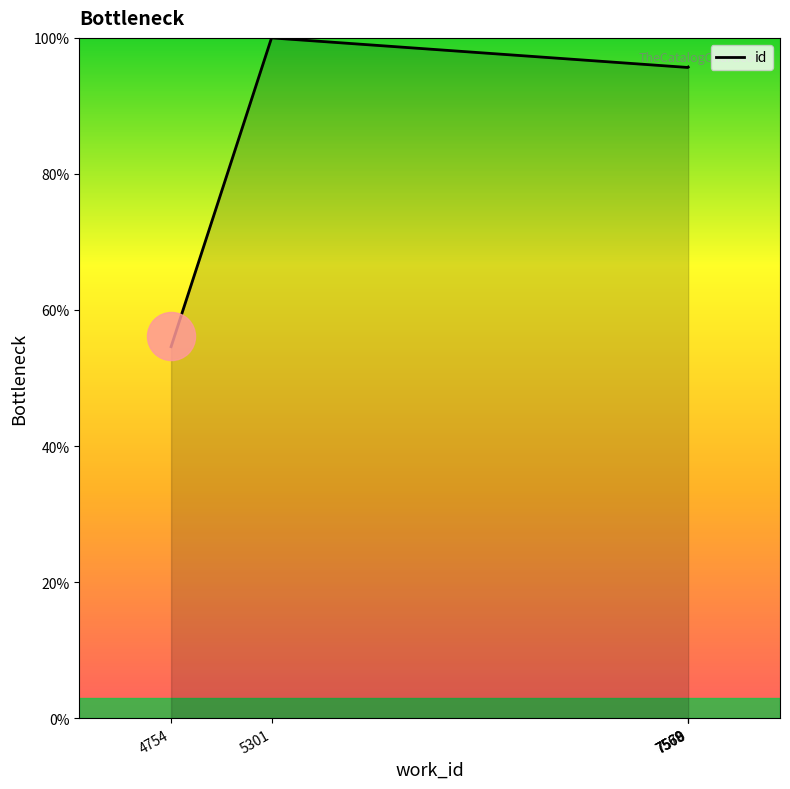

Approximately how many times larger is the value at 7568 compared to 4754?

1.8